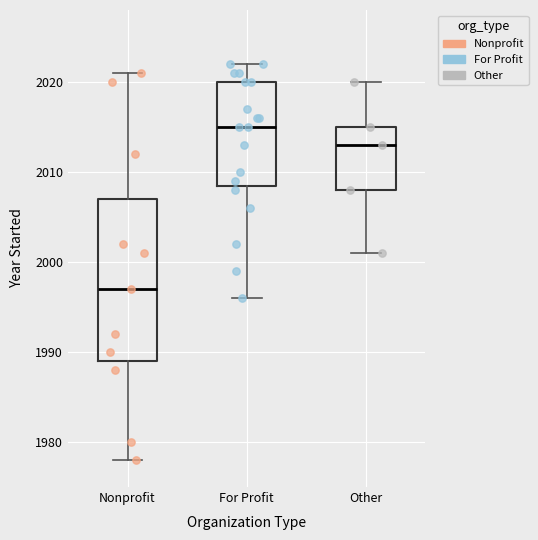

Reading left to right, read every box against the y-axis: the position of its median line, the range the box covers, and the ends of its whiskers. The values are not printed on the chart, so give them approximately, as read against the axis.

Nonprofit: median 1997, box 1989 to 2007, whiskers 1978 to 2021
For Profit: median 2015, box 2009 to 2020, whiskers 1996 to 2022
Other: median 2013, box 2008 to 2015, whiskers 2001 to 2020